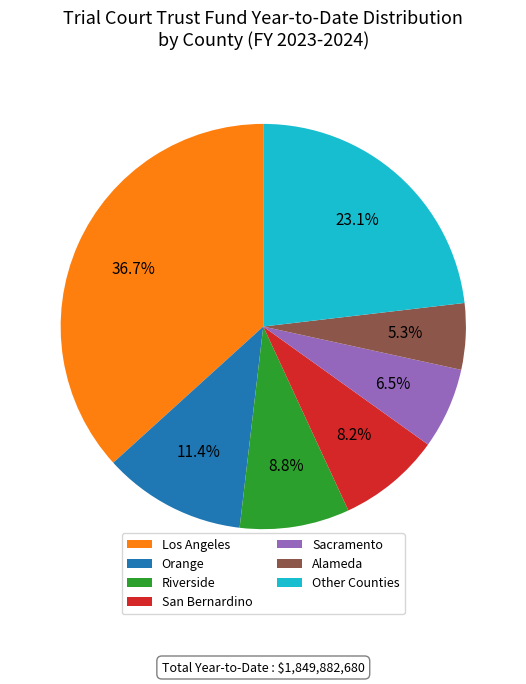

Rank the categories by value from lowest to highest.

Alameda, Sacramento, San Bernardino, Riverside, Orange, Other Counties, Los Angeles